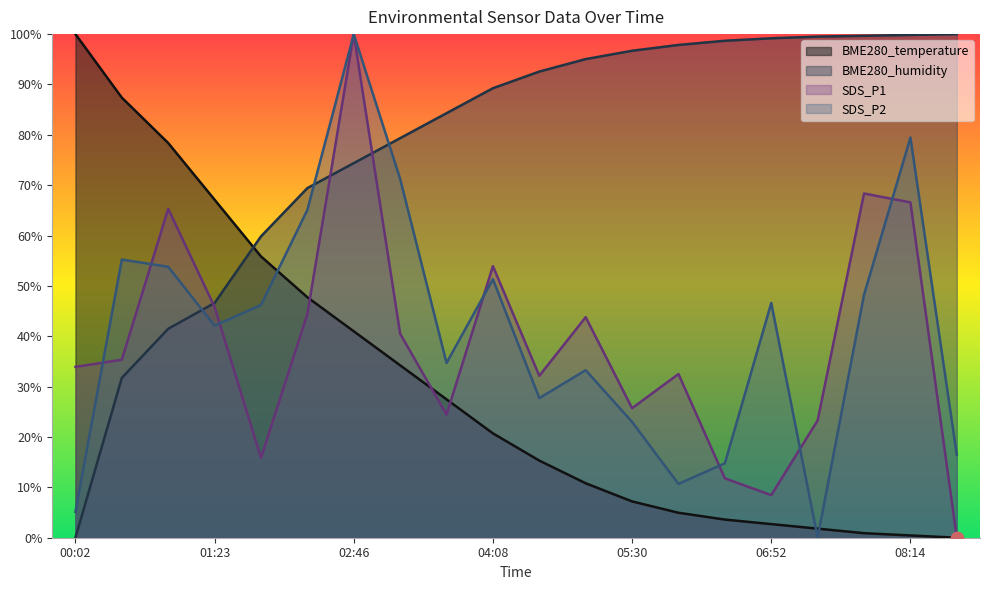

Is the value of BME280_temperature at 00:02 greater than the value of BME280_humidity at 04:35?

Yes